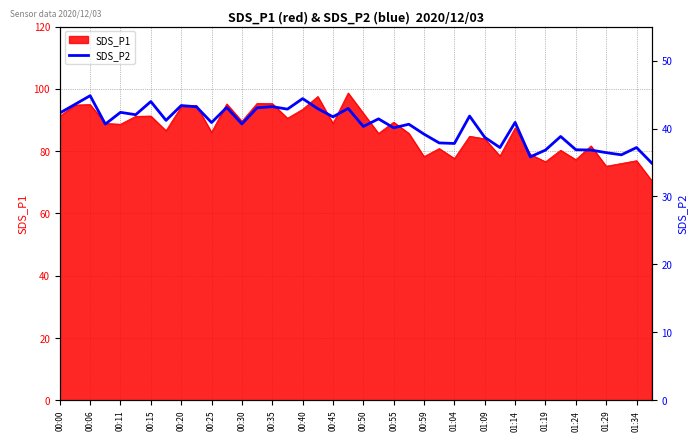

Is it true that SDS_P1 equals 127.9 at 01:24?

False